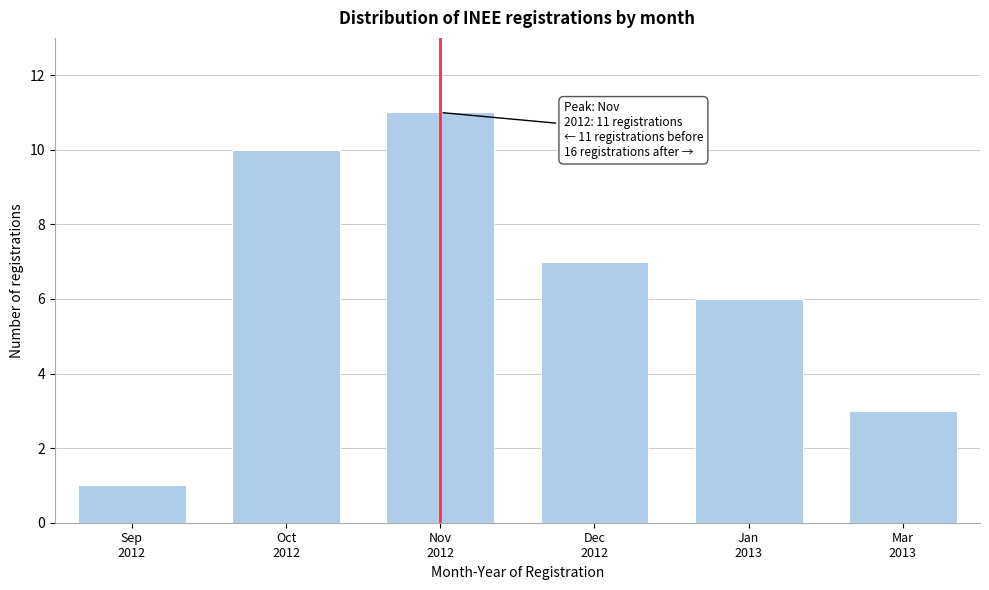

Reading left to right, transcribe all the data shown in this chart.

1	10	11	7	6	3